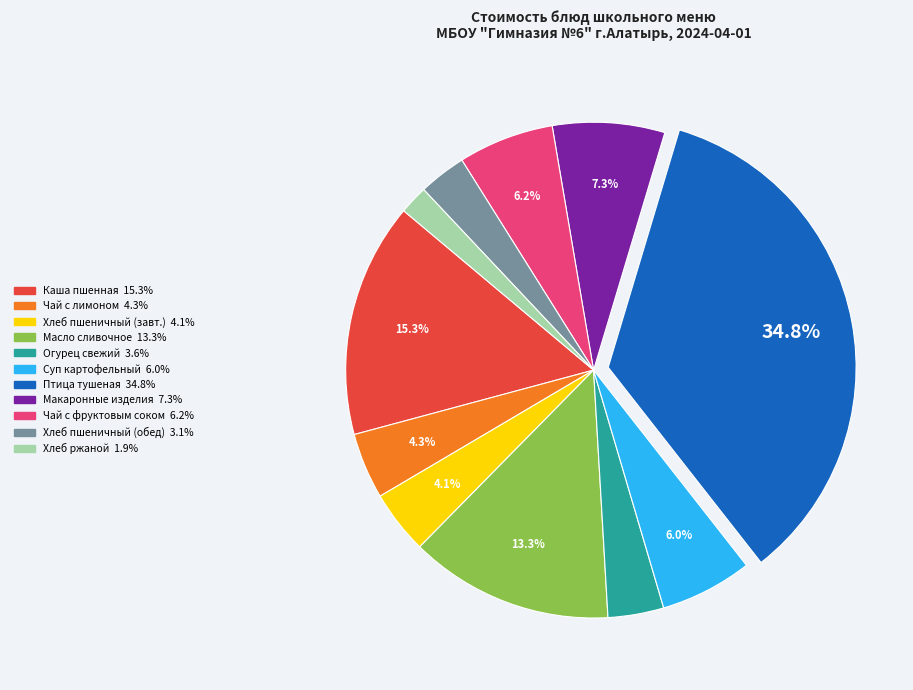

To the nearest percent, what is the average slice percentage?

9%